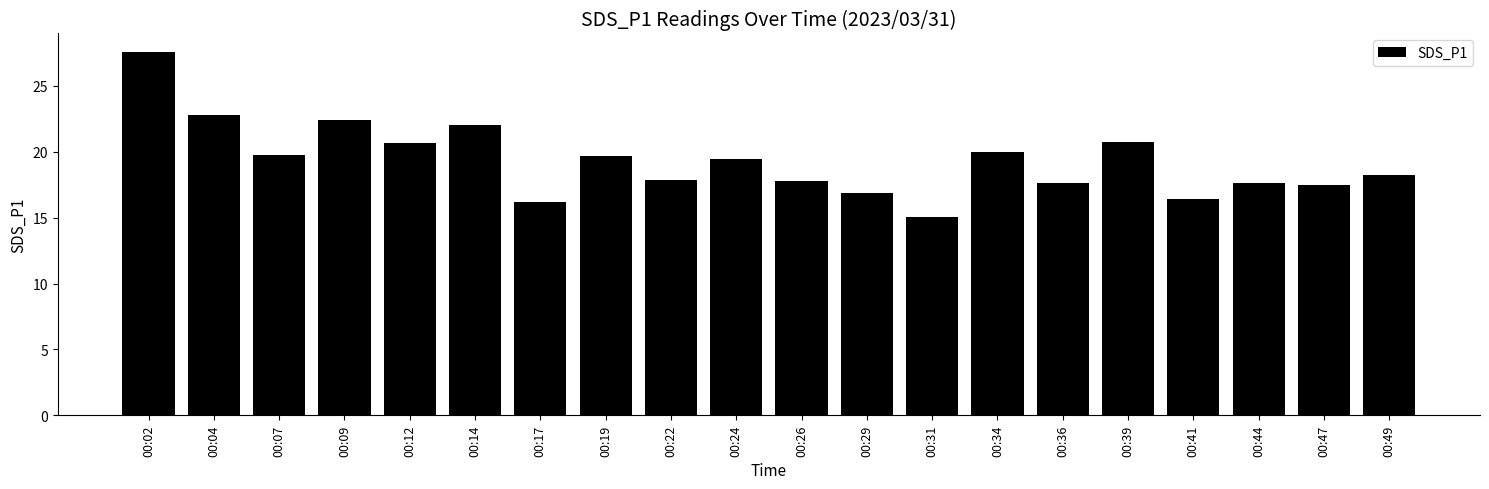

At which label does the data first exceed 19?

00:02